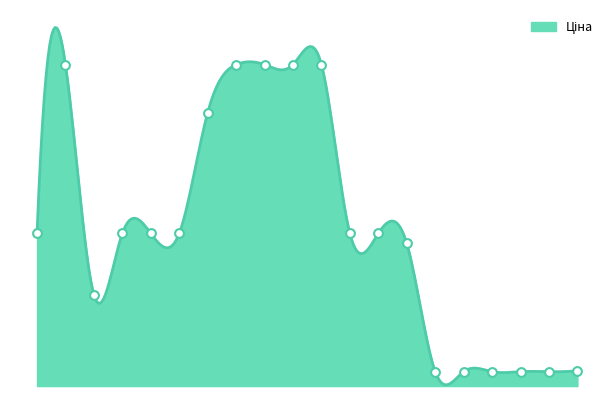

Approximately how many times larger is the value at 283291650 compared to 283291052?

1.0